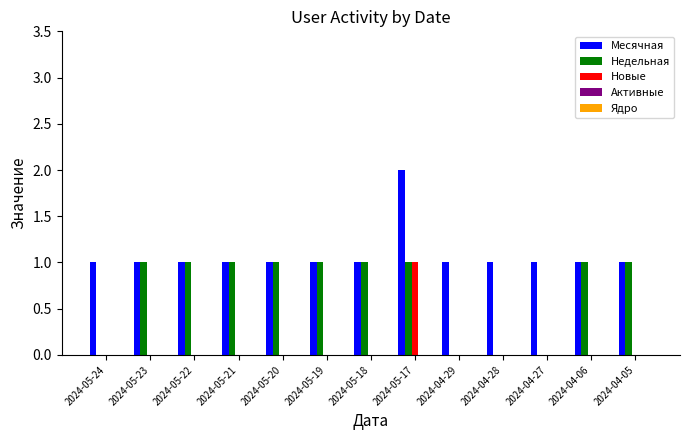

What is the total value across all series at 2024-05-23?

2